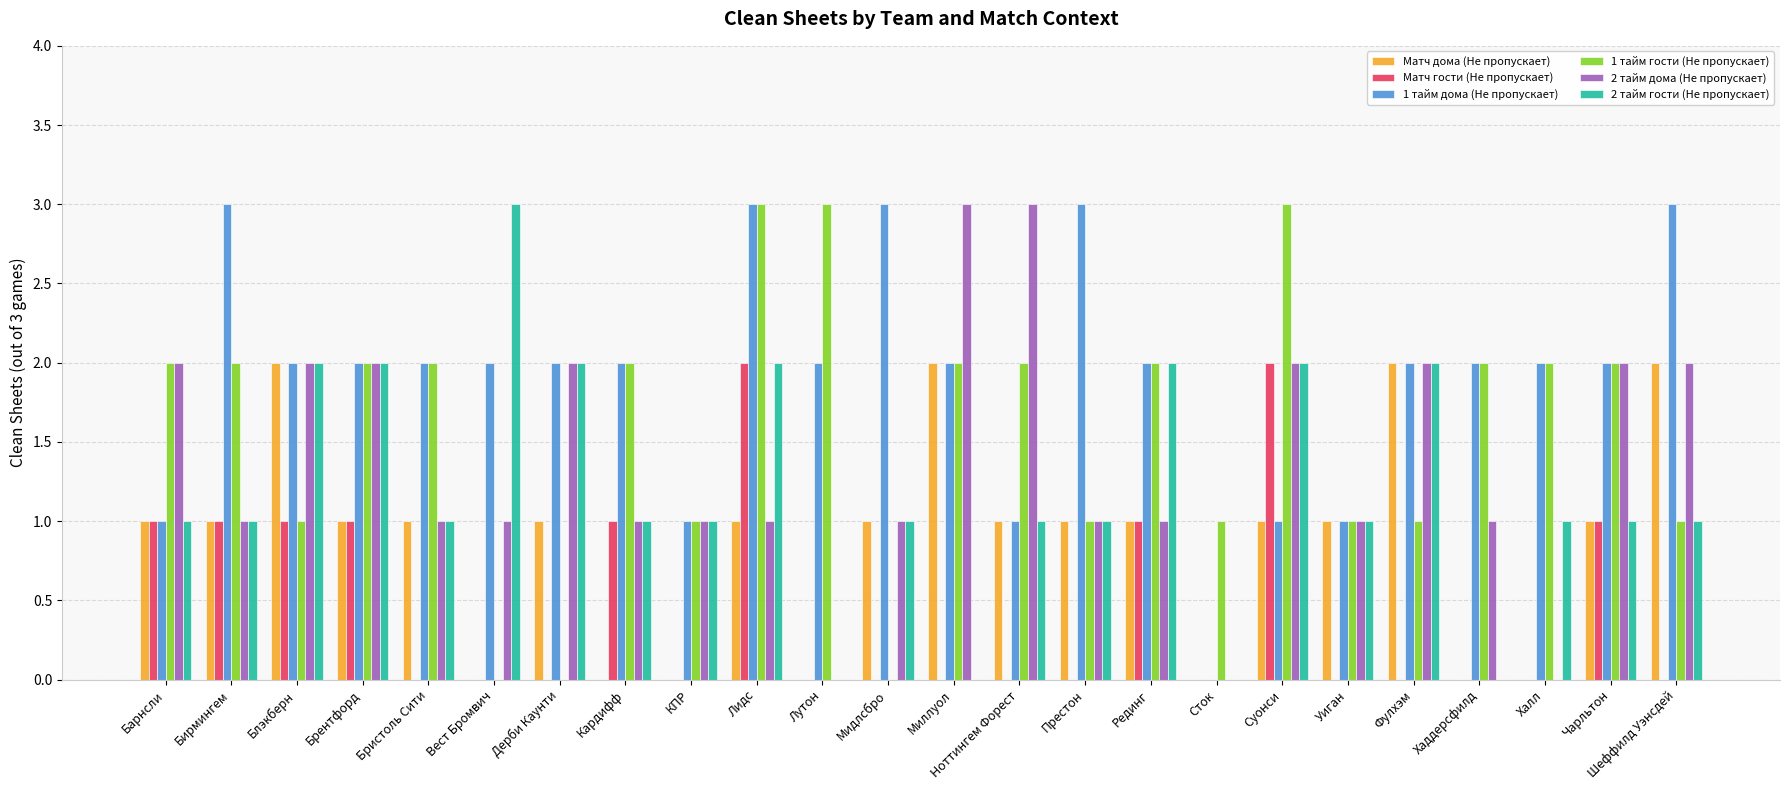

At which label does 2 тайм гости (Не пропускает) reach its peak?

Вест Бромвич